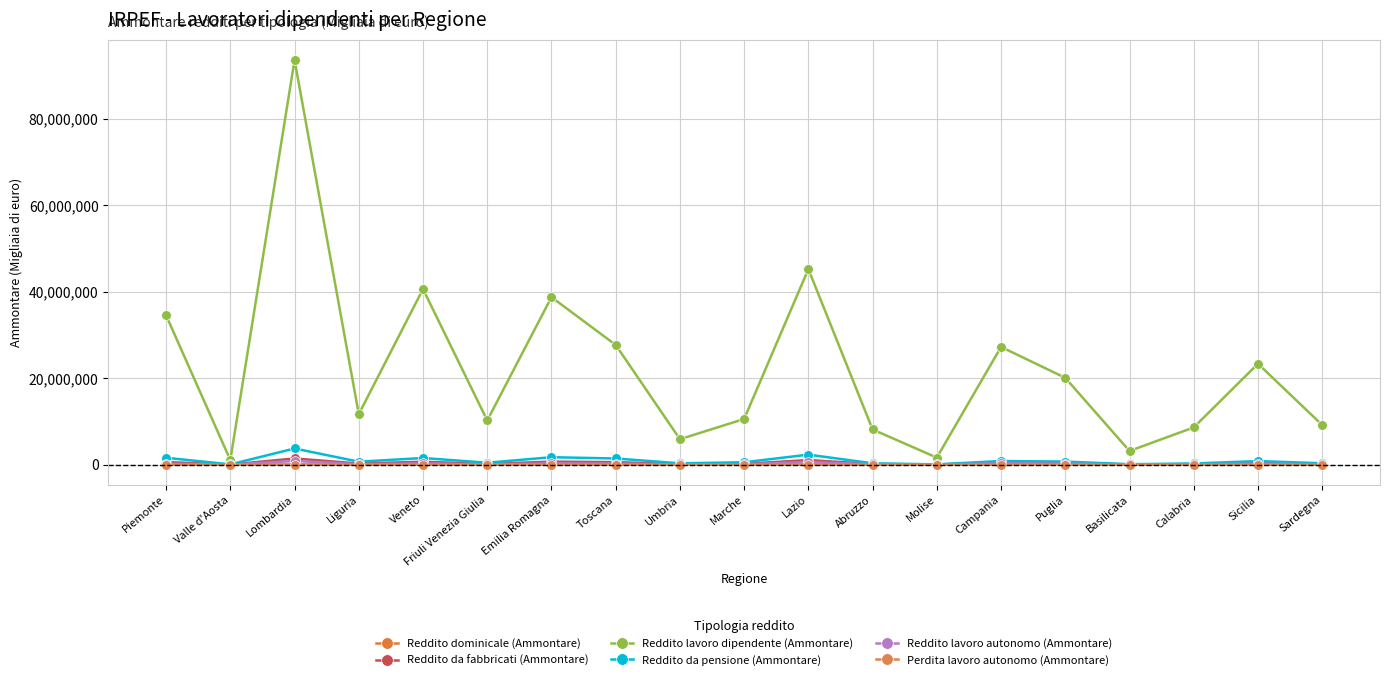

What are all the series names shown in the legend?

Reddito dominicale (Ammontare), Reddito da fabbricati (Ammontare), Reddito lavoro dipendente (Ammontare), Reddito da pensione (Ammontare), Reddito lavoro autonomo (Ammontare), Perdita lavoro autonomo (Ammontare)